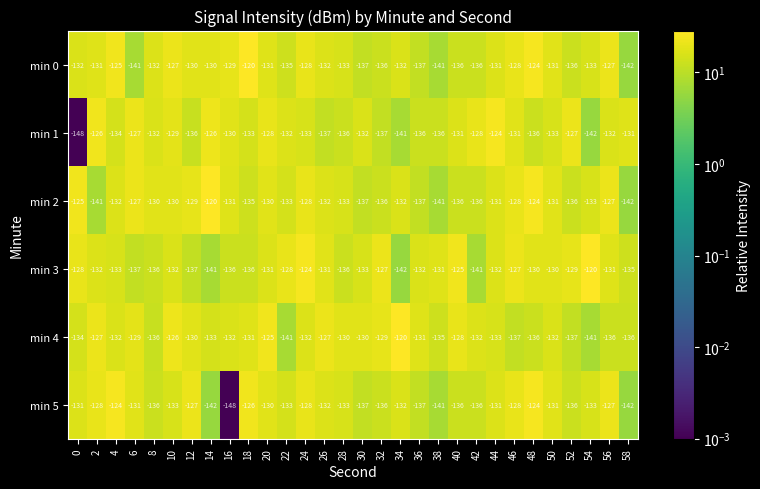

At how many categories does at least one series exceed -138?

30